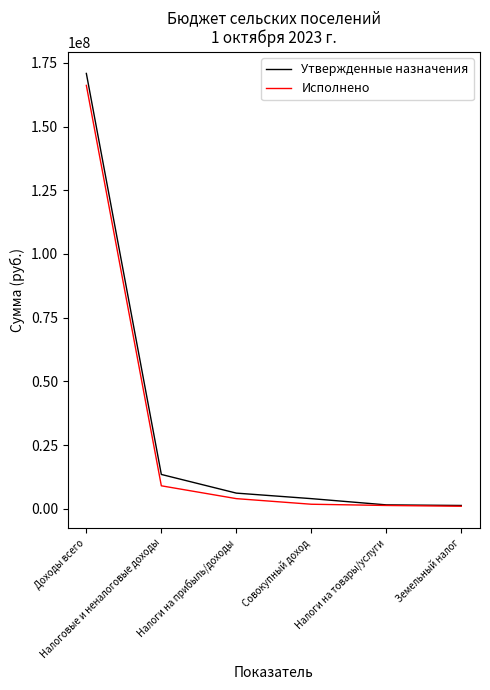

Is it true that Утвержденные назначения equals 6110400.0 at Налоги на прибыль/доходы?

True